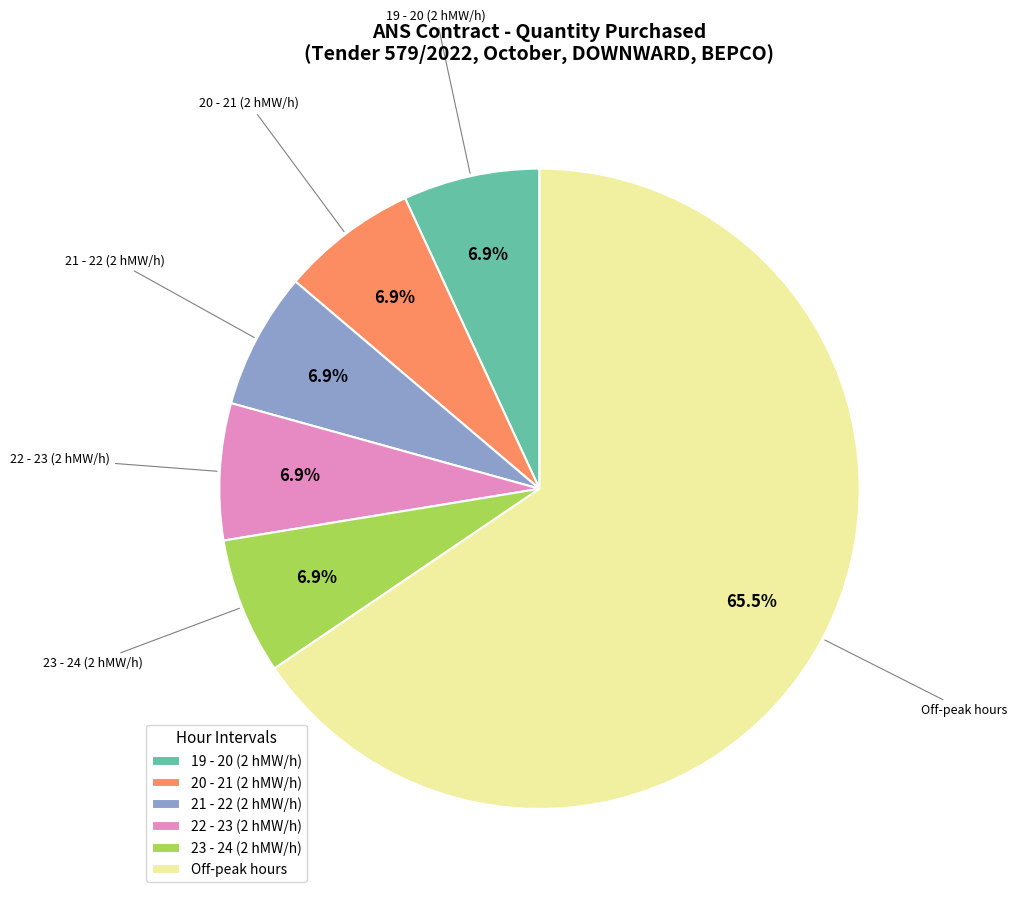

Combined, do 21 - 22 (2 hMW/h) and 20 - 21 (2 hMW/h) account for over 50%?

No